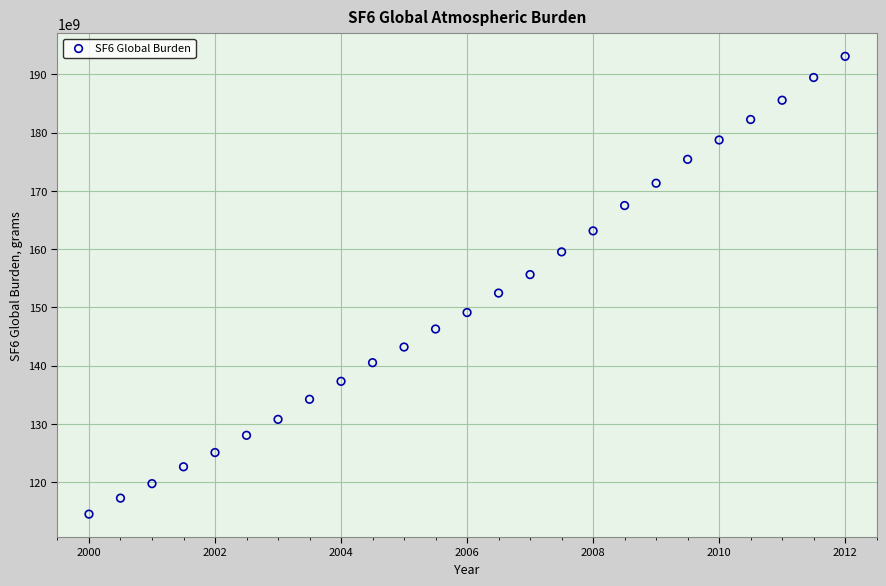

What is the range of X values (max minus min)?

12.0